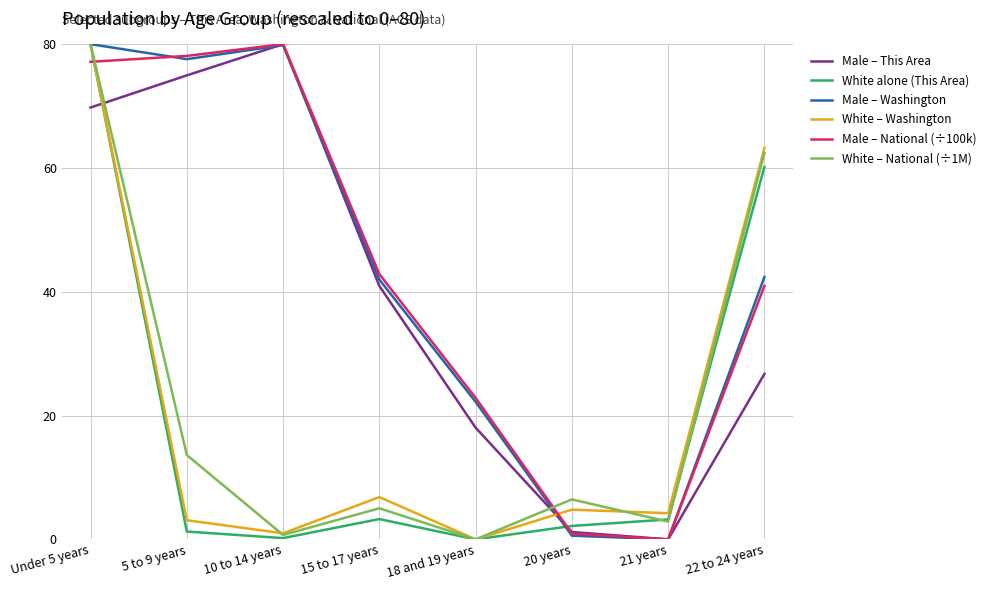

At which category is the sum across all series the highest?

Under 5 years